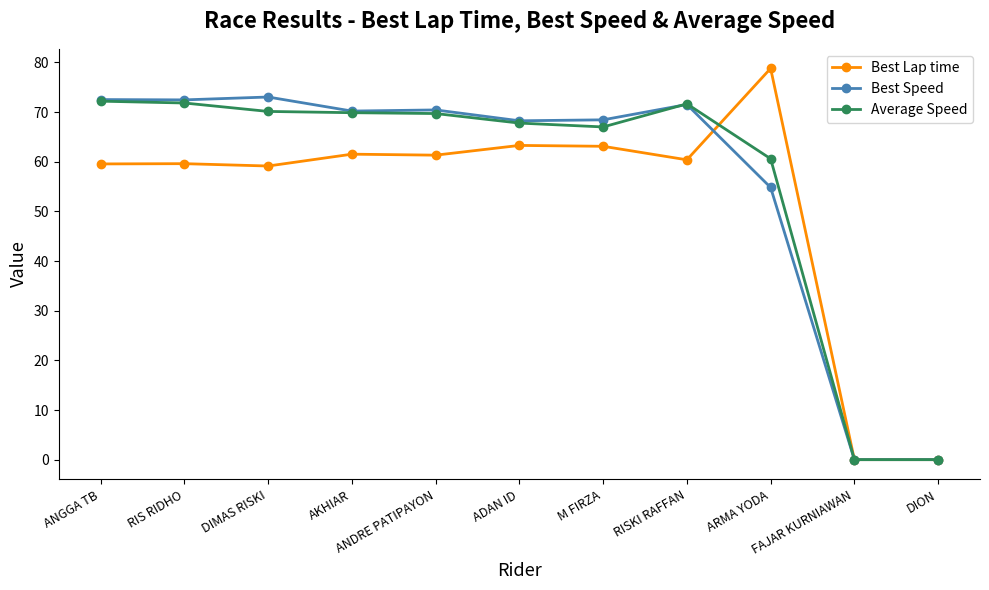

At how many categories does at least one series exceed 39?

9